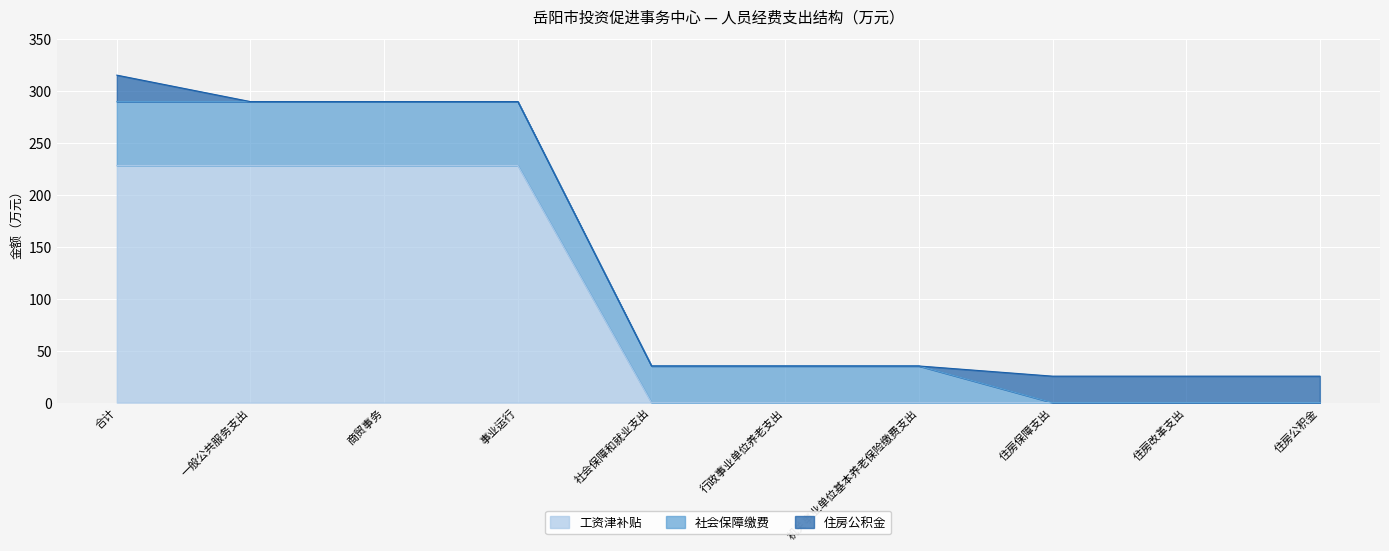

What is the average value of the 住房公积金 series?

10.2